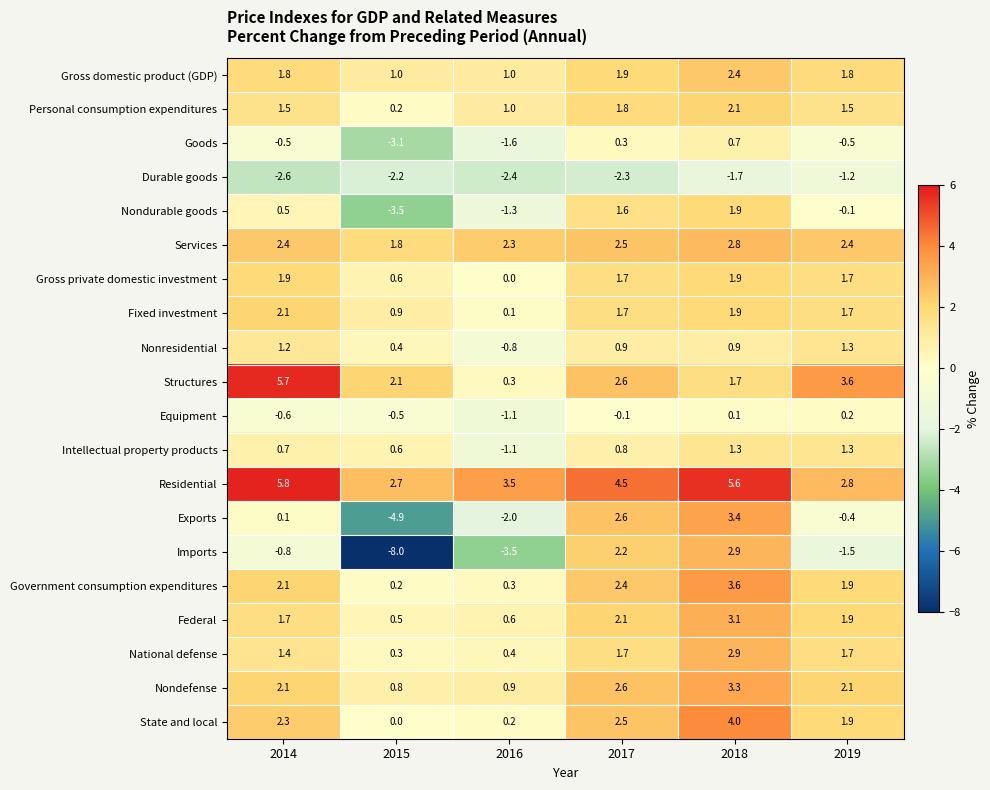

How many values in the Federal series are below 1?

2